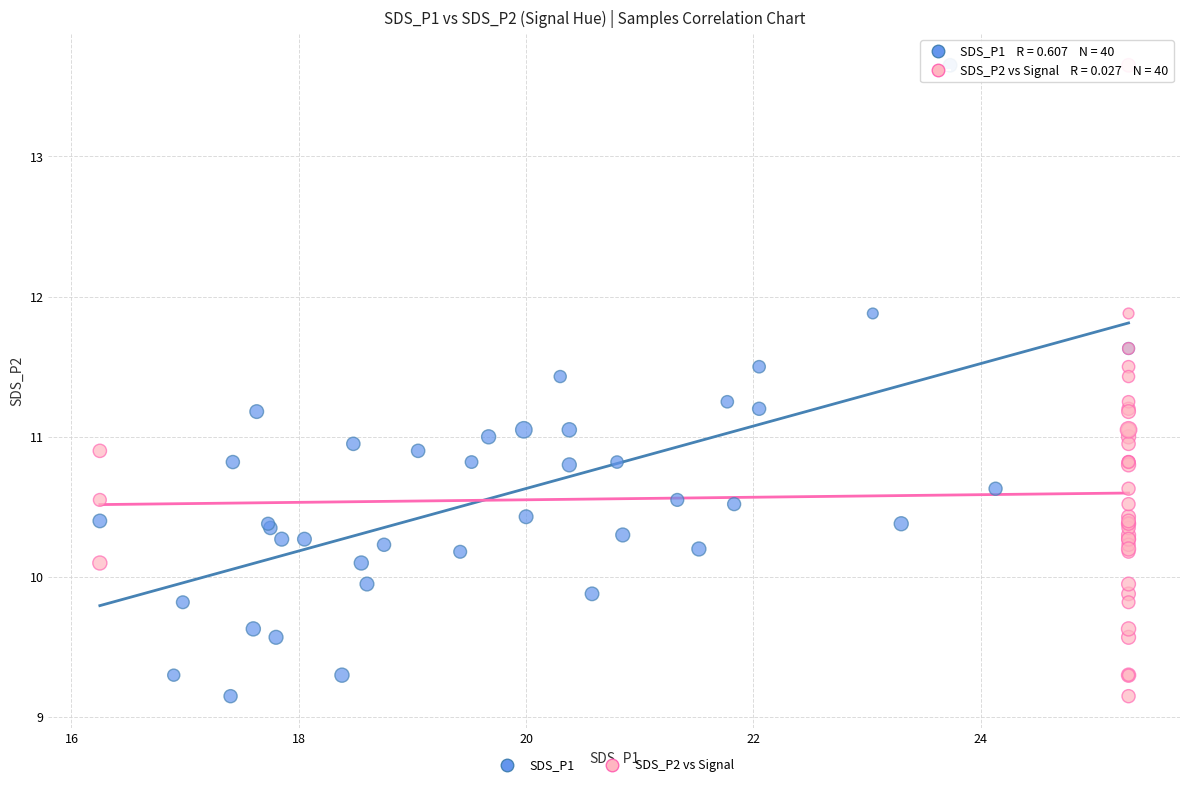

What are all the series names shown in the legend?

SDS_P1, SDS_P2 vs Signal